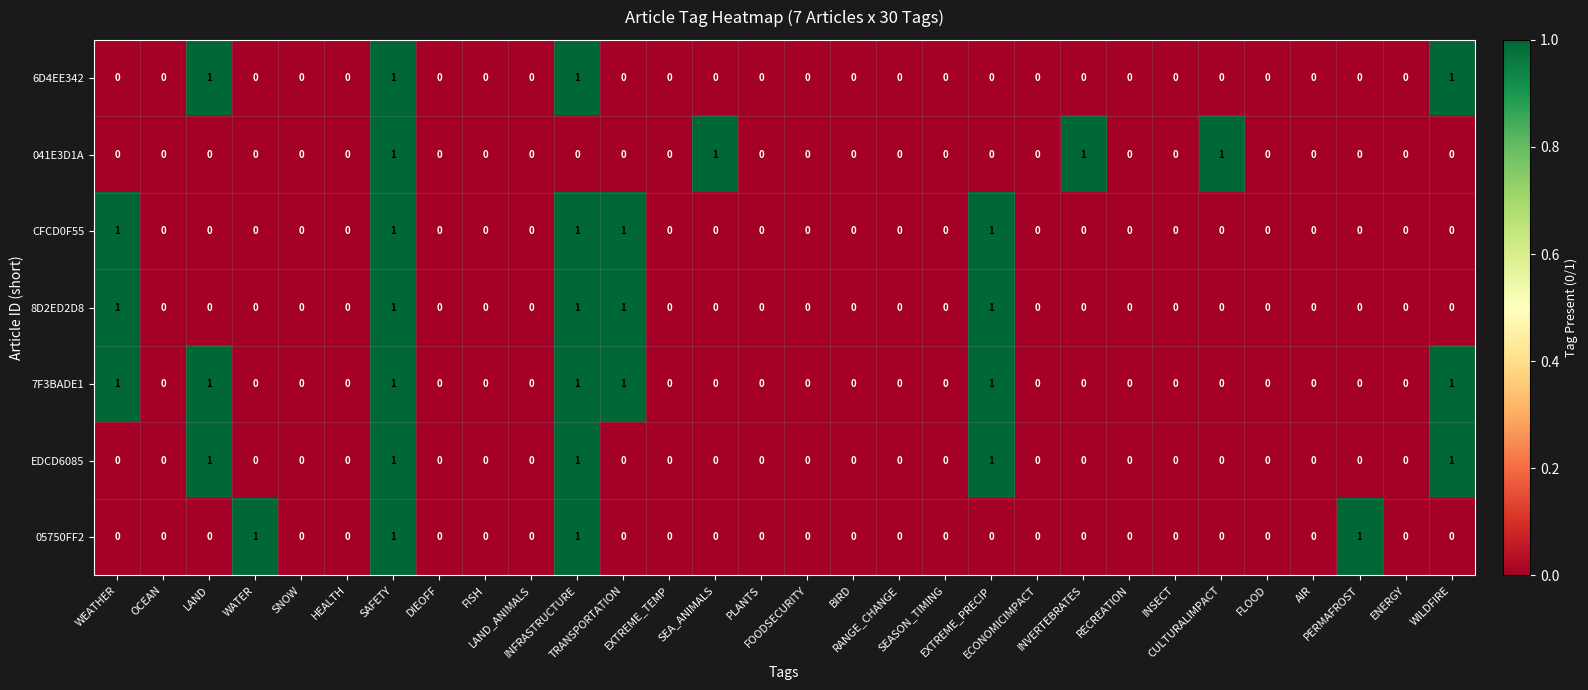

How many EDCD6085 values are between 0 and 1?

30